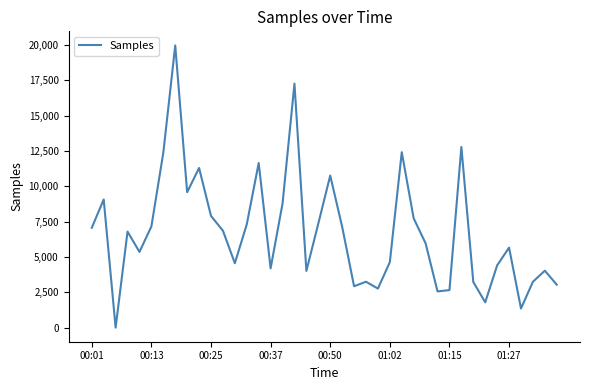

What is the maximum value shown in the chart?

19958